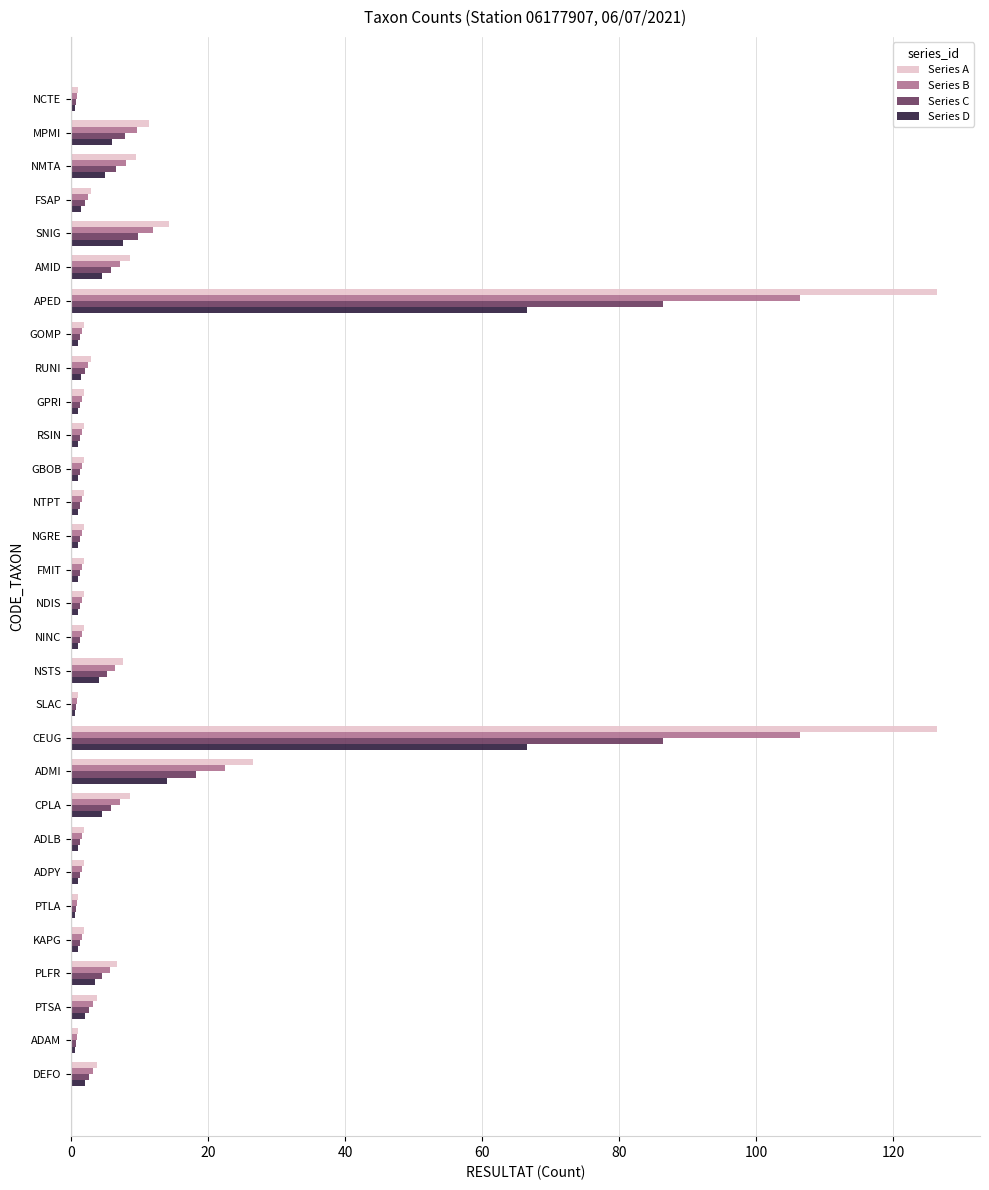

The Series B series shows 5.6 at PLFR. True or false?

True